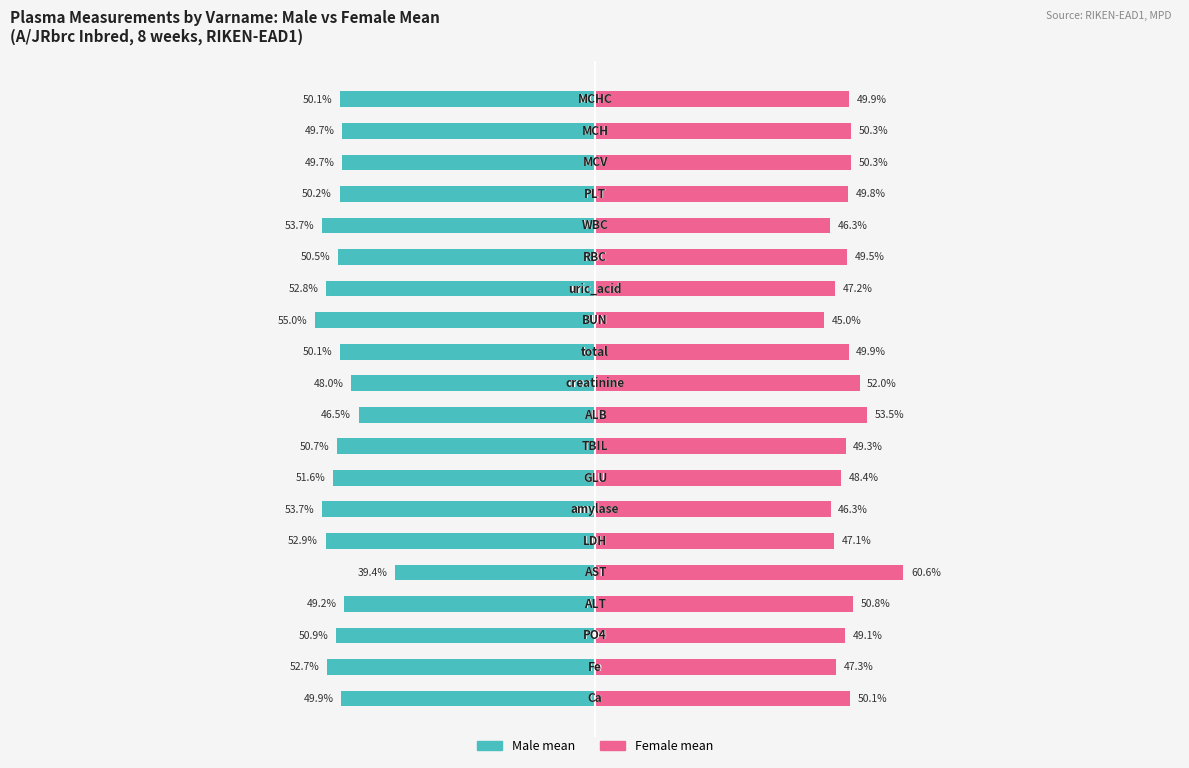

Which series has the widest spread of values?

Male (mean)